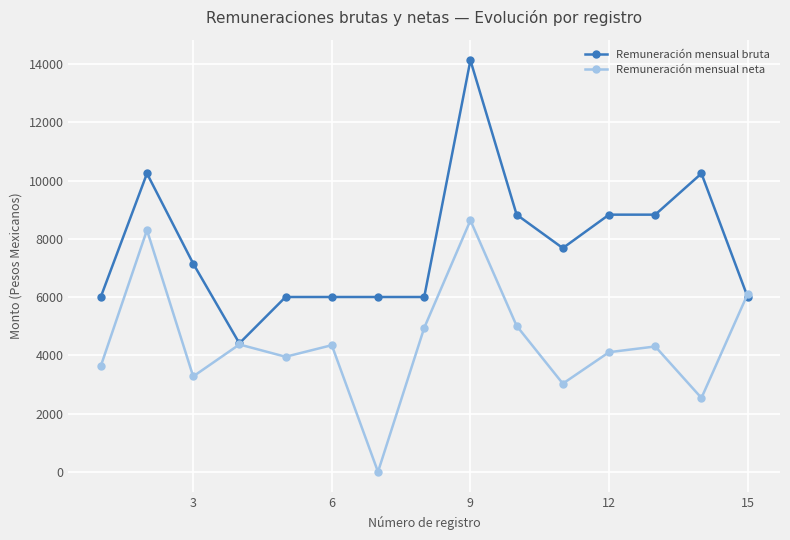

After their last crossing, which series has the higher values: Remuneración mensual neta or Remuneración mensual bruta?

Remuneración mensual neta